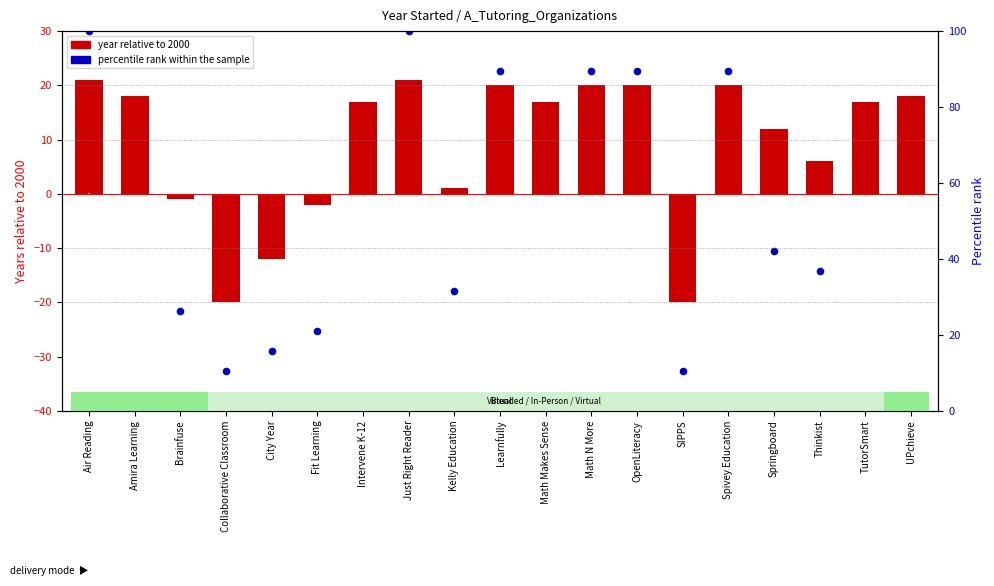

Which series has the widest spread of Y values?

percentile rank within the sample